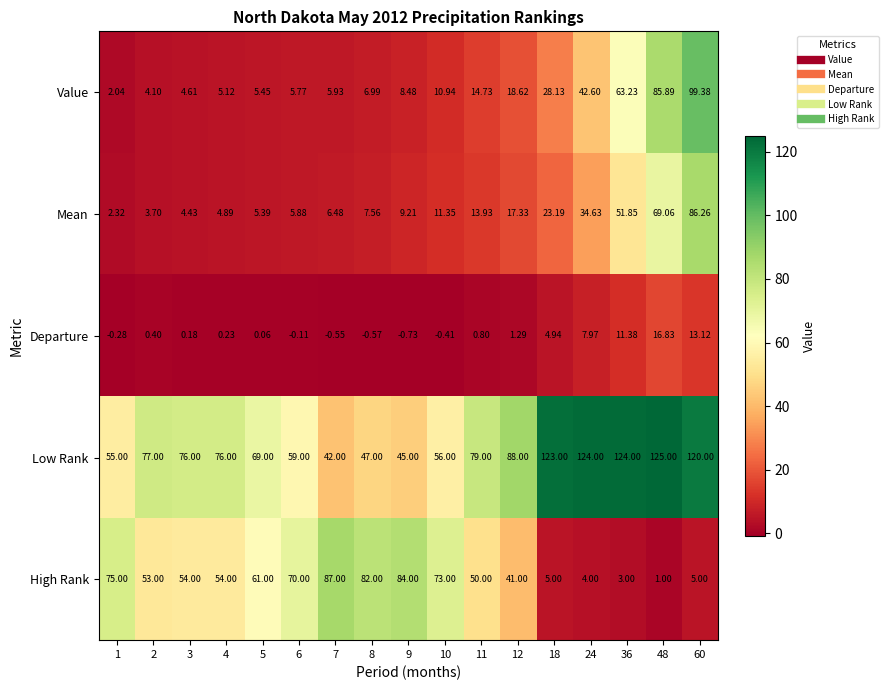

Is the value of Value at 11 greater than the value of Mean at 48?

No